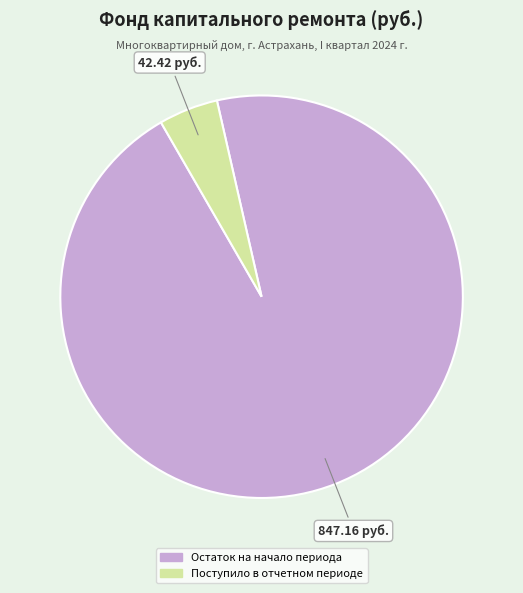

How many segments does this pie chart have?

2